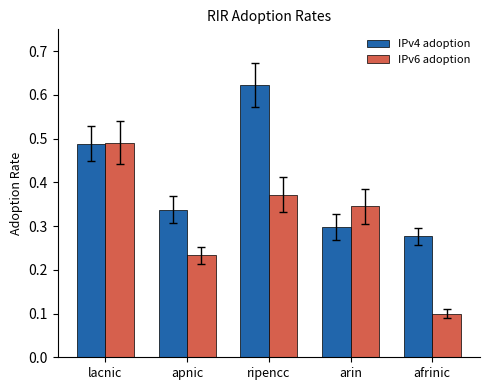

Is it true that IPv6 adoption equals 0.0 at afrinic?

False